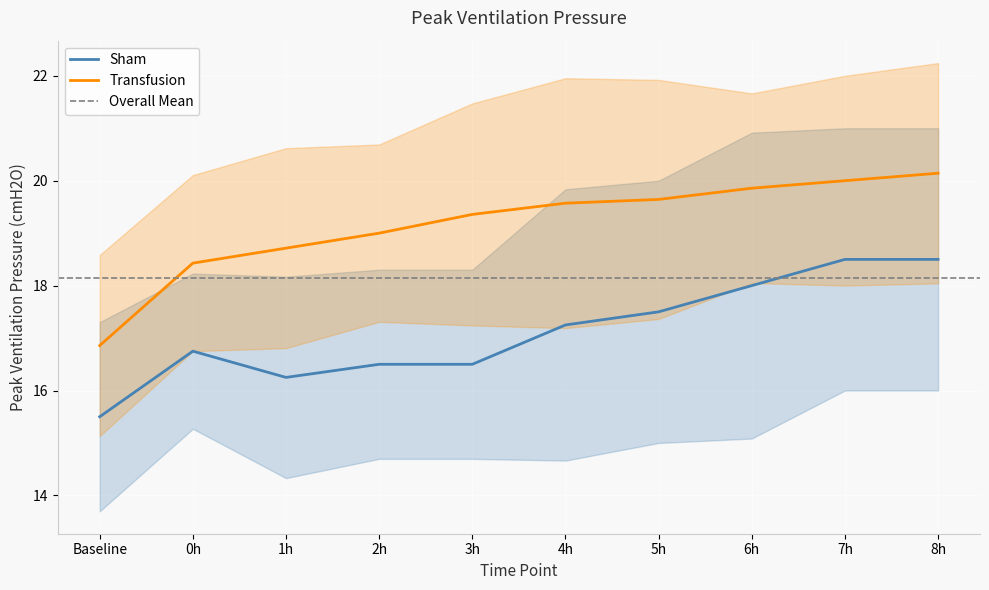

What is the label of the 3rd point from the left?

1h